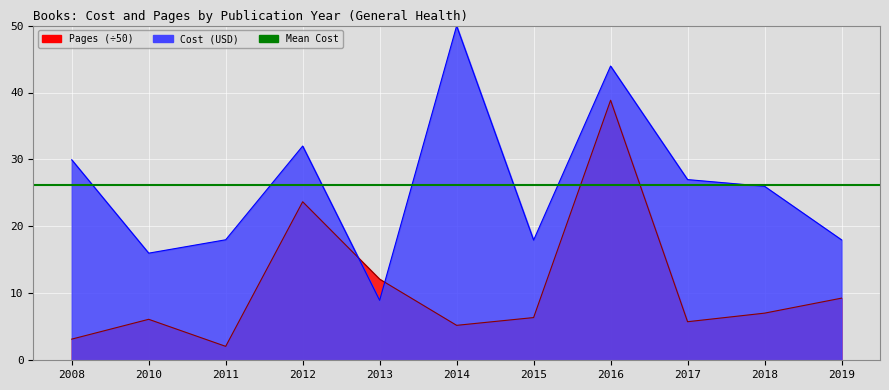

How many data points in Cost are less than 25?

5